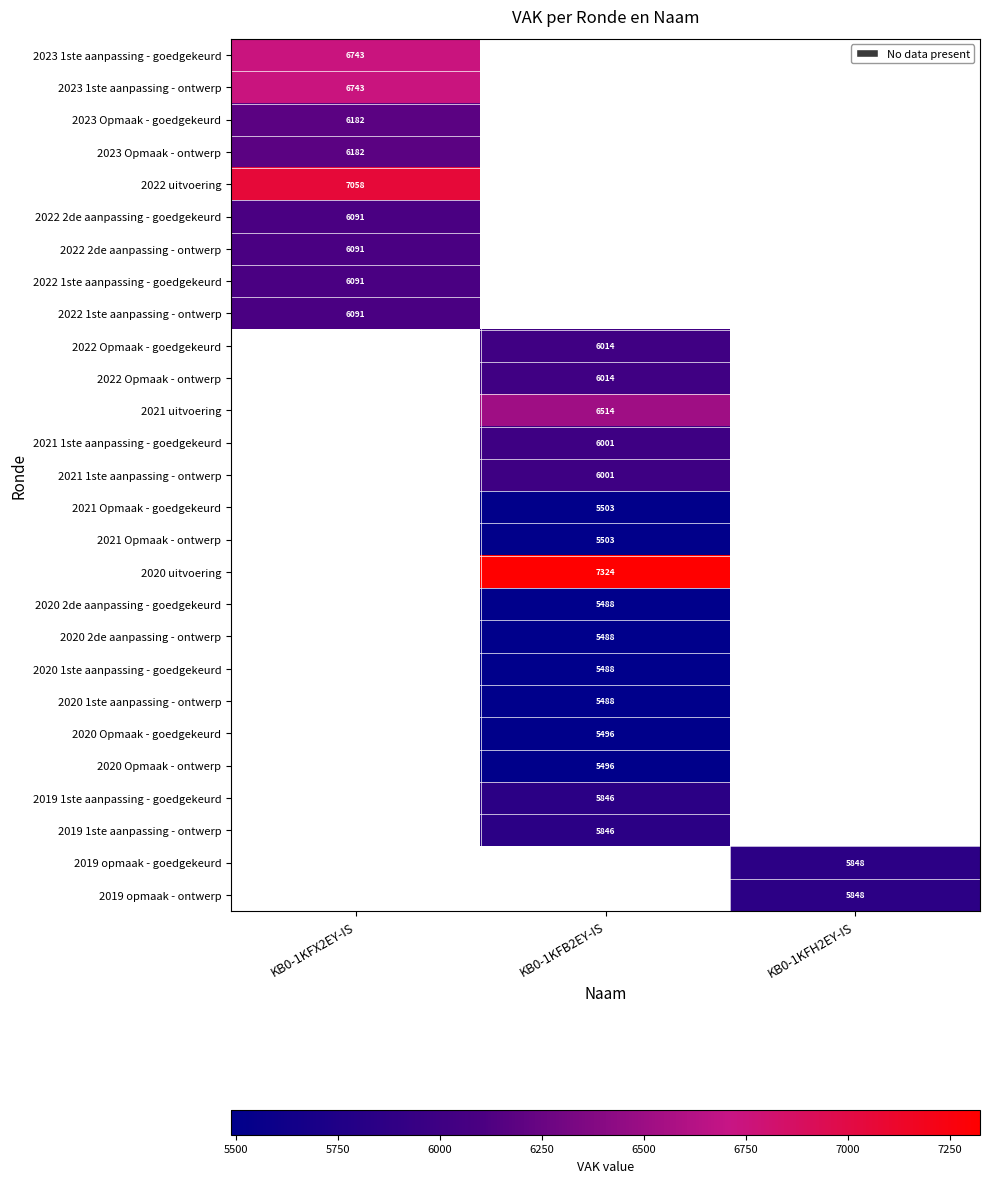

True or false: 2021 Opmaak - goedgekeurd has a value of 2107 at KB0-1KFB2EY-IS.

False